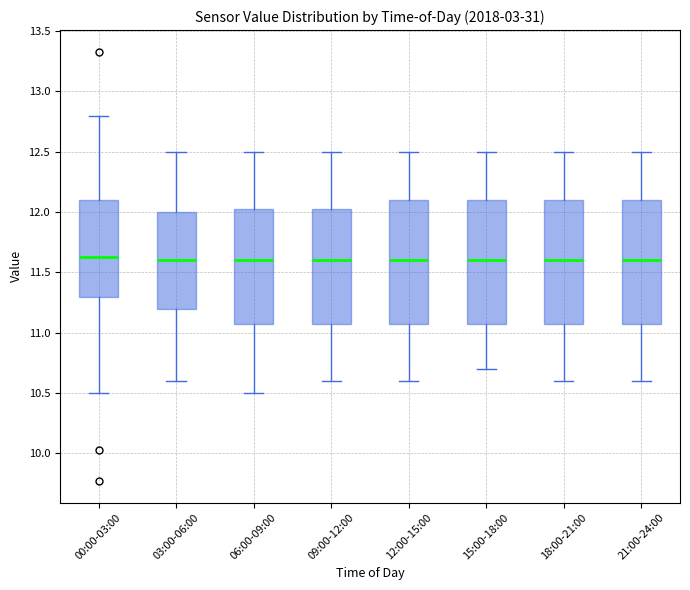

Reading left to right, read every box against the y-axis: the position of its median line, the range the box covers, and the ends of its whiskers. The values are not printed on the chart, so give them approximately, as read against the axis.

00:00-03:00: median 11.65, box 11.30 to 12.10, whiskers 10.50 to 12.80
03:00-06:00: median 11.60, box 11.20 to 12.00, whiskers 10.60 to 12.50
06:00-09:00: median 11.60, box 11.10 to 12.05, whiskers 10.50 to 12.50
09:00-12:00: median 11.60, box 11.10 to 12.05, whiskers 10.60 to 12.50
12:00-15:00: median 11.60, box 11.10 to 12.10, whiskers 10.60 to 12.50
15:00-18:00: median 11.60, box 11.10 to 12.10, whiskers 10.70 to 12.50
18:00-21:00: median 11.60, box 11.10 to 12.10, whiskers 10.60 to 12.50
21:00-24:00: median 11.60, box 11.10 to 12.10, whiskers 10.60 to 12.50